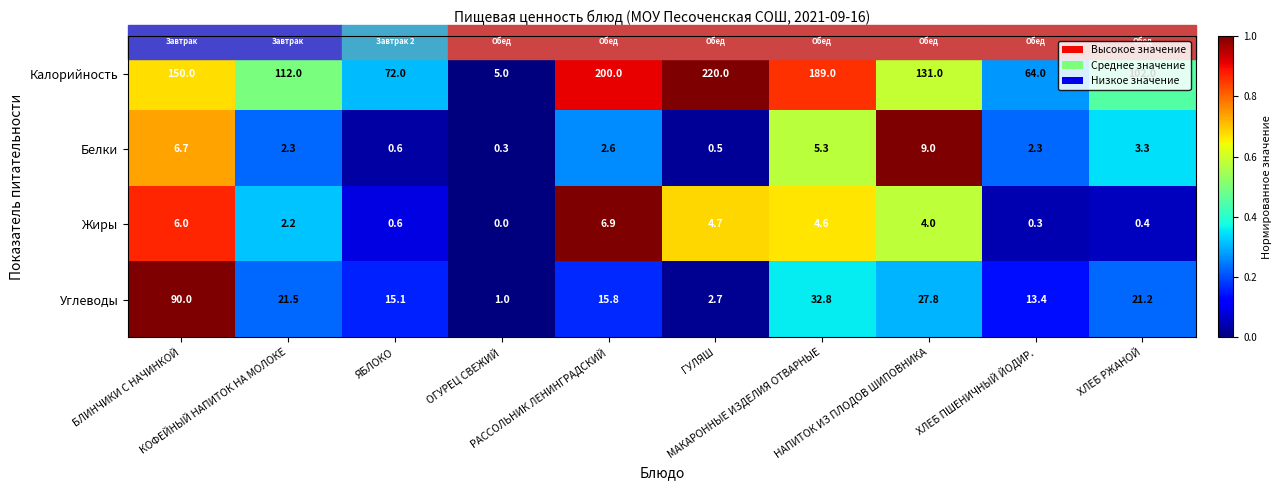

How many data points does each series have?

10